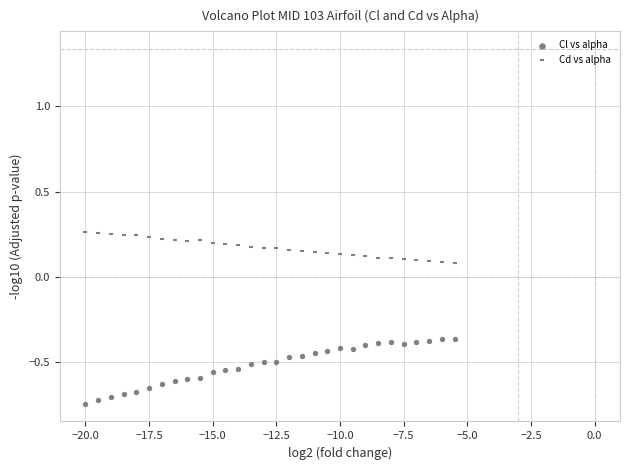

How many data points are displayed?

60